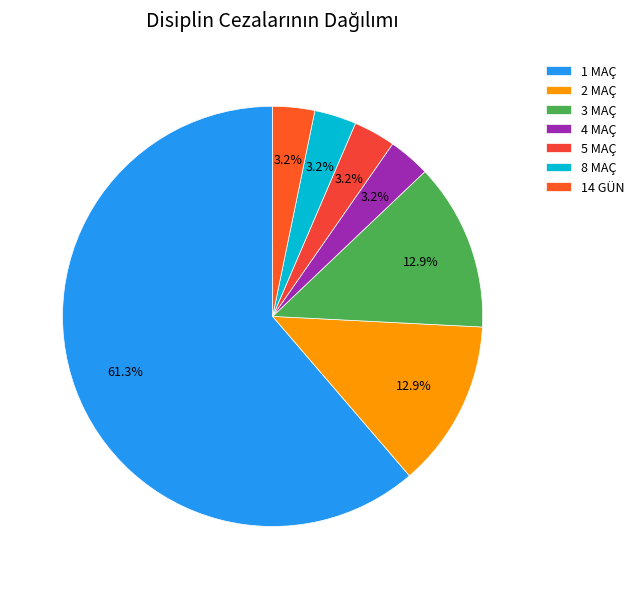

Which category has the biggest portion of the pie?

1 MAÇ